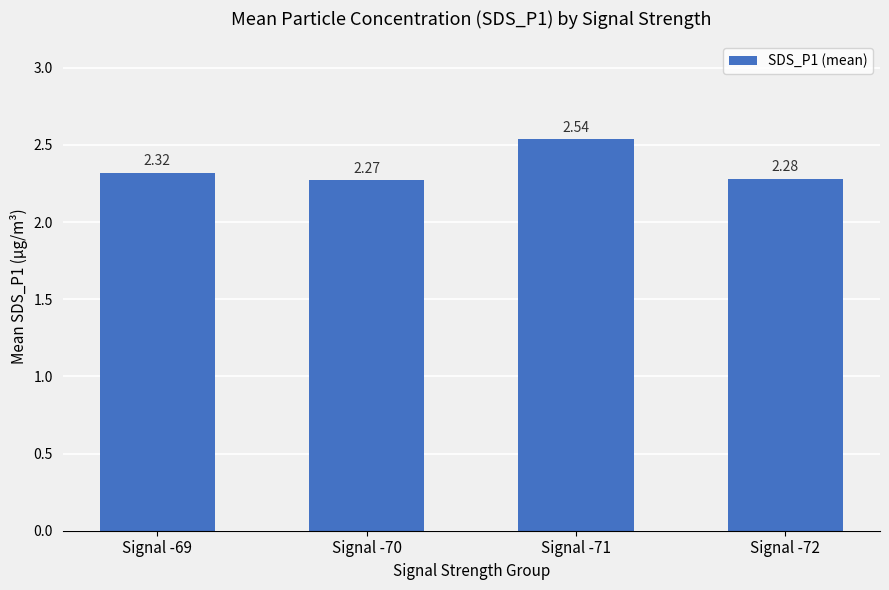

What is the change in value from Signal -70 to Signal -71?

+0.3